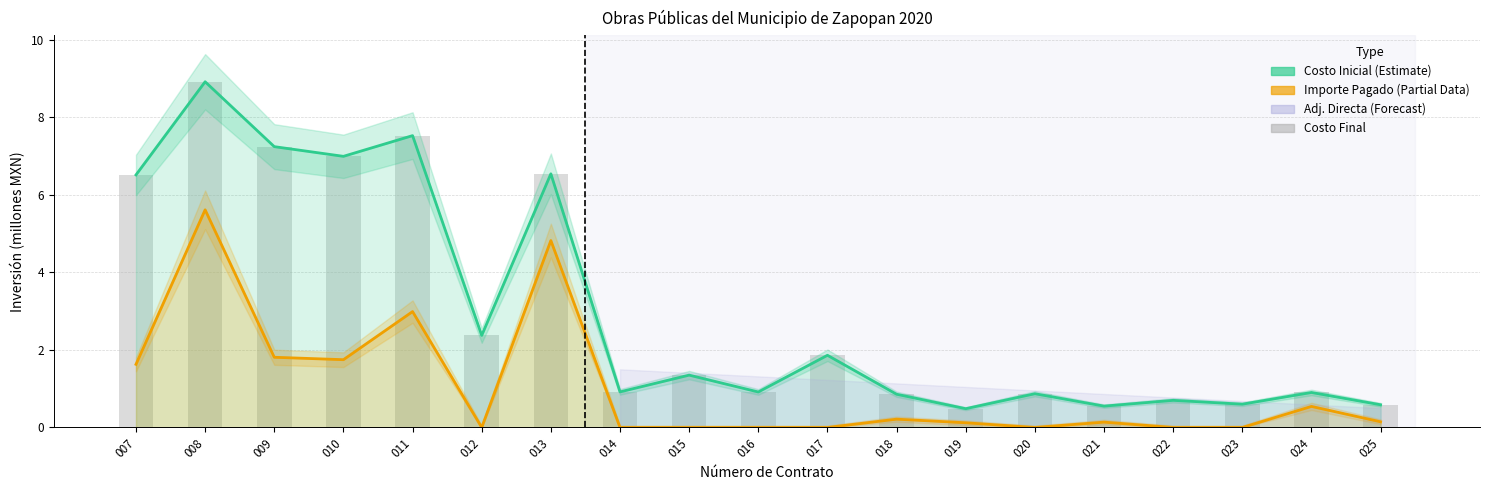

Which series has the widest spread of values?

Costo Inicial